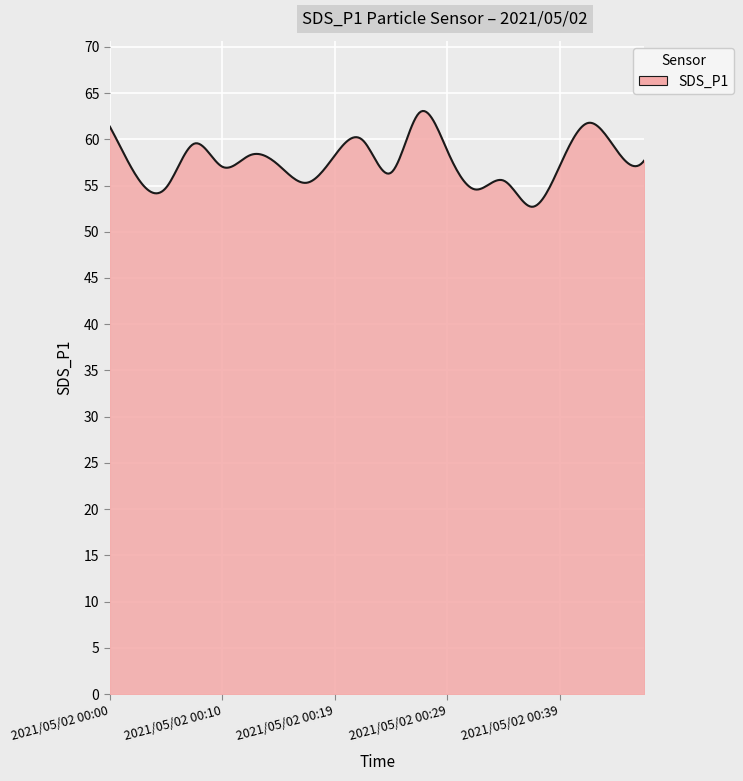

What is the difference between the maximum and minimum values?

10.4